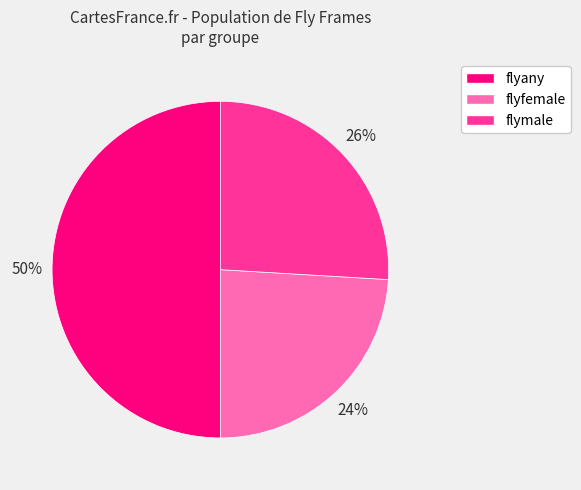

To the nearest percent, what is the average slice percentage?

33%